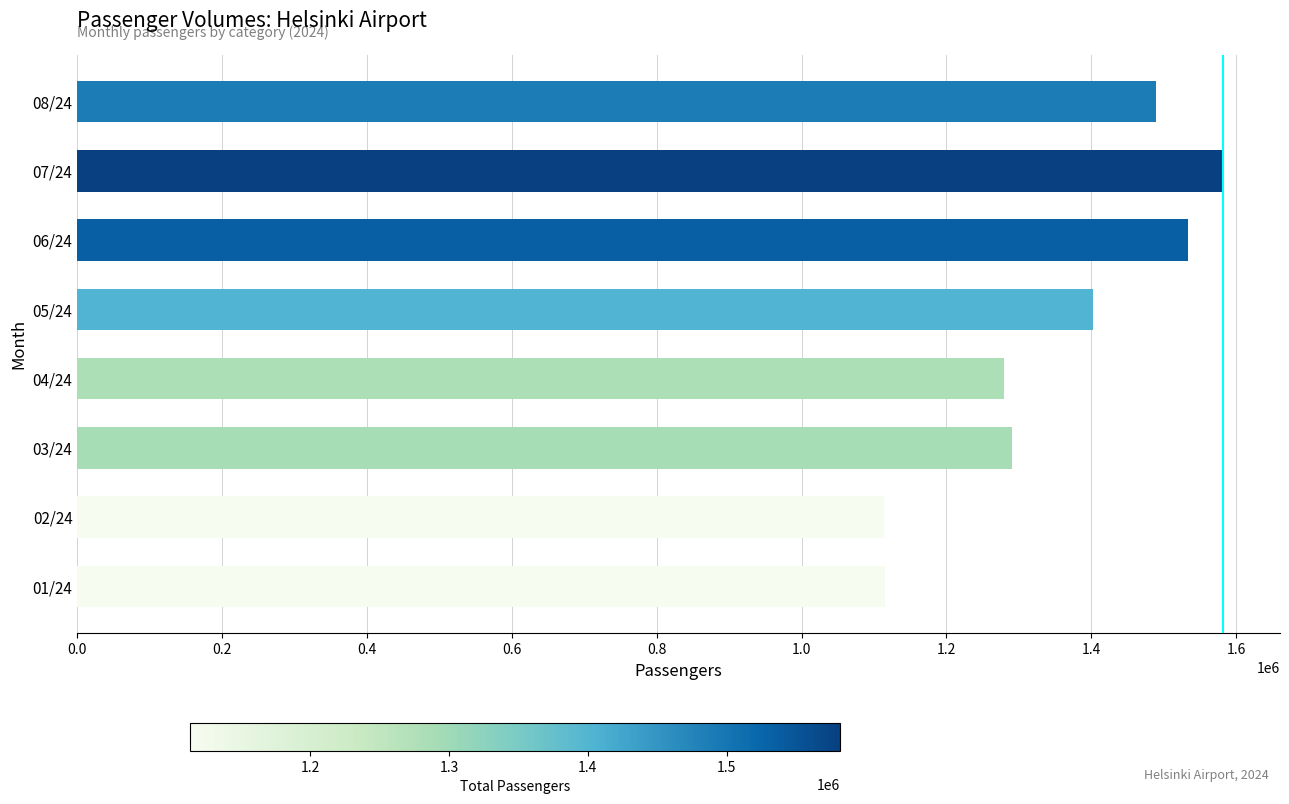

What is the sum of all values?

10808409